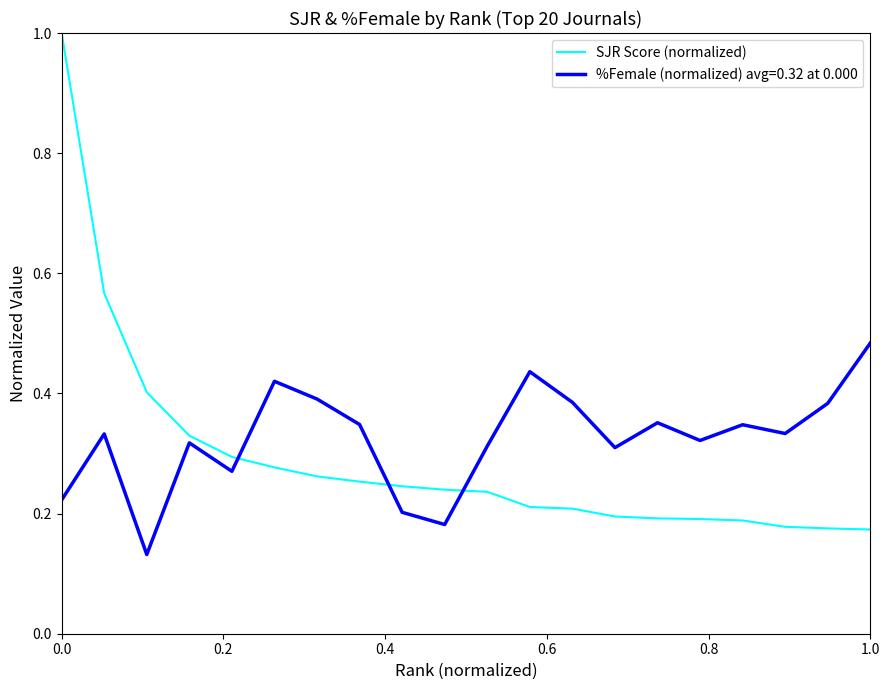

What is the difference between the maximum and minimum values in the SJR Score (normalized) series?

0.8